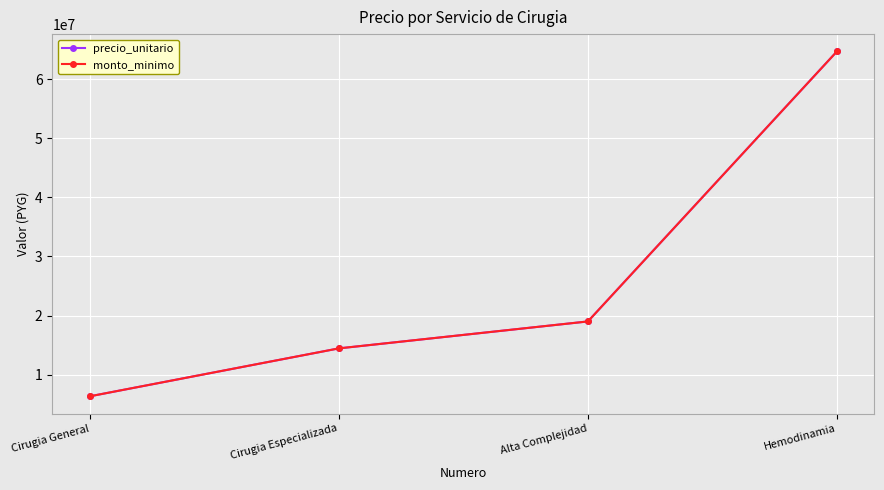

What is the label of the 3rd point from the left?

Alta Complejidad